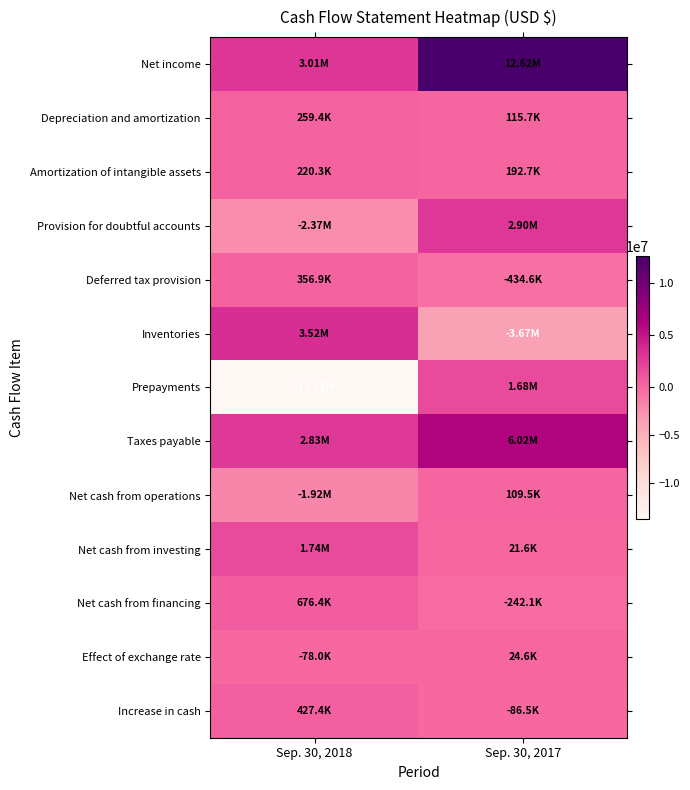

How many categories are shown in the chart?

2